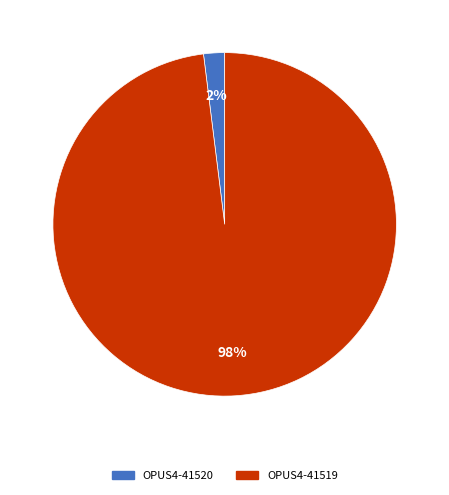

What percentage is the OPUS4-41519 slice, to the nearest percent?

98%